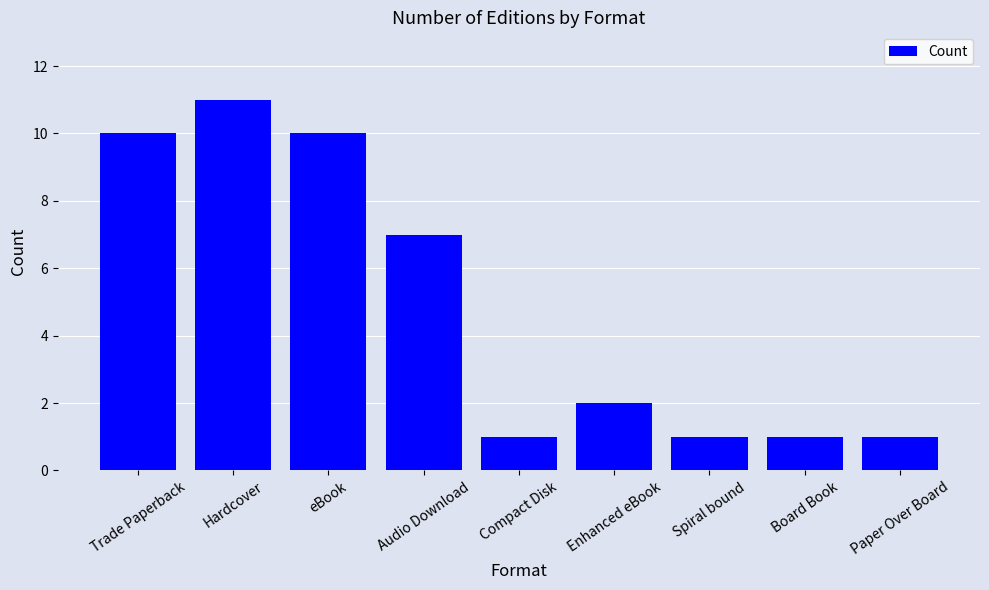

Which label corresponds to the largest value in the chart?

Hardcover